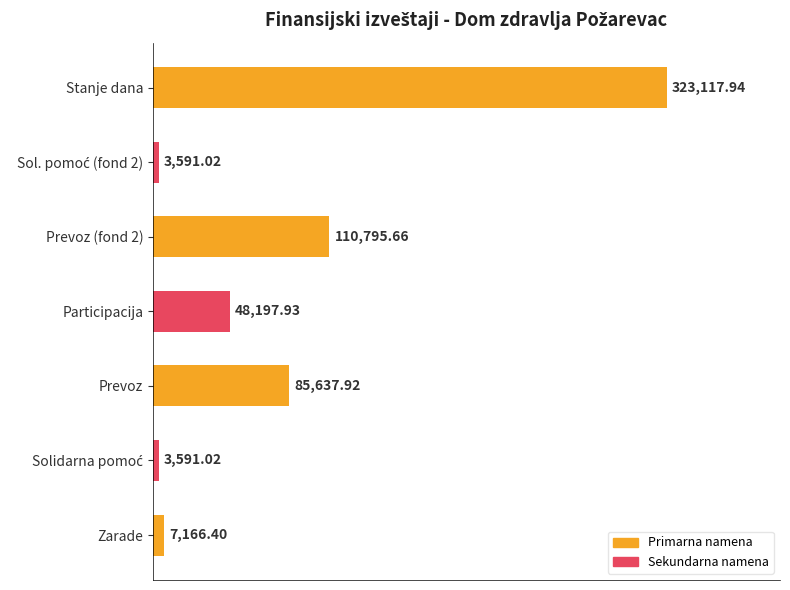

Which has a higher value, Participacija or Prevoz?

Prevoz